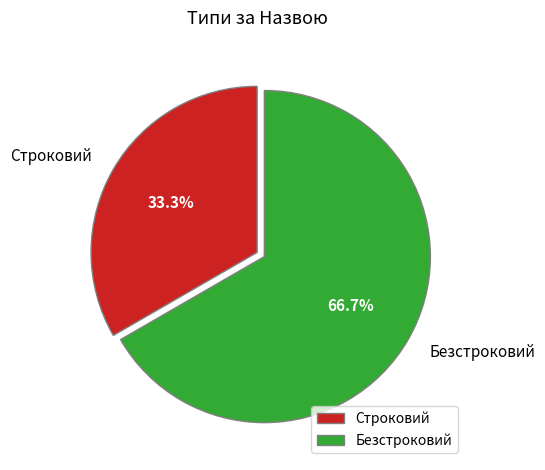

What is the total percentage of Строковий and Безстроковий?

100.0%